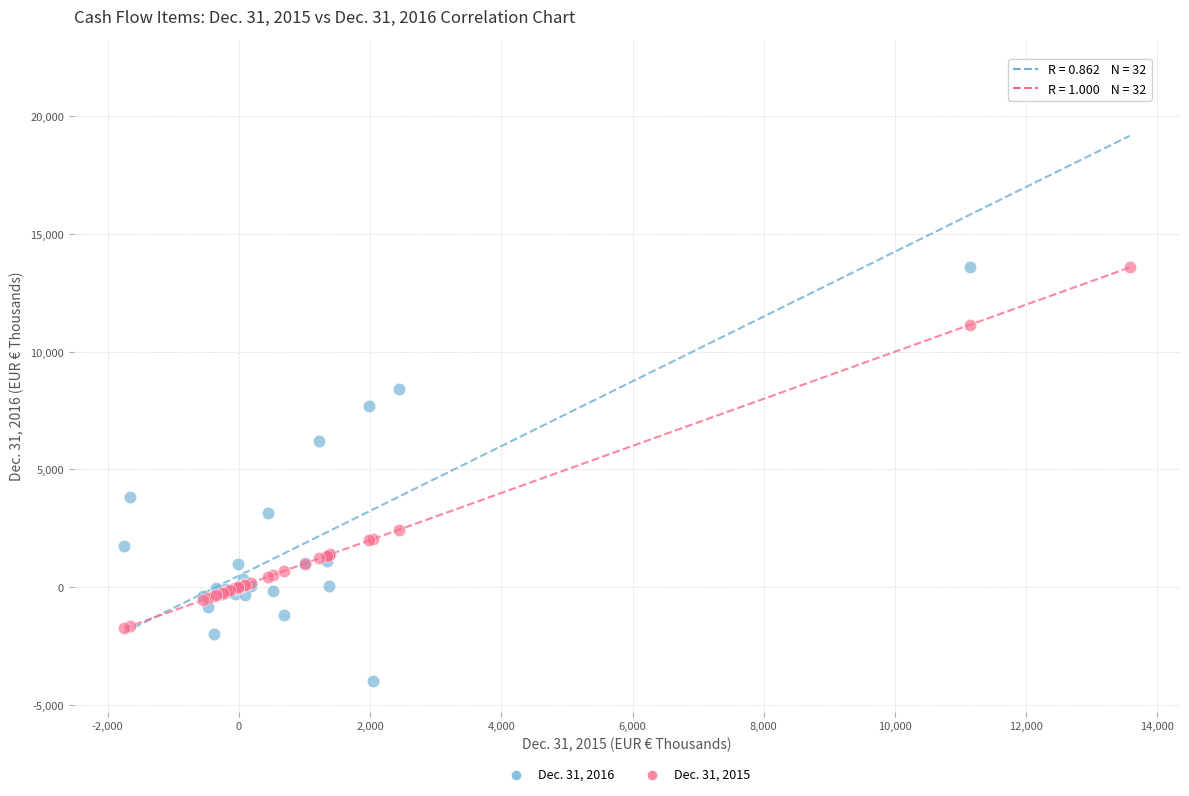

Which series reaches the minimum Y coordinate?

Dec. 31, 2016